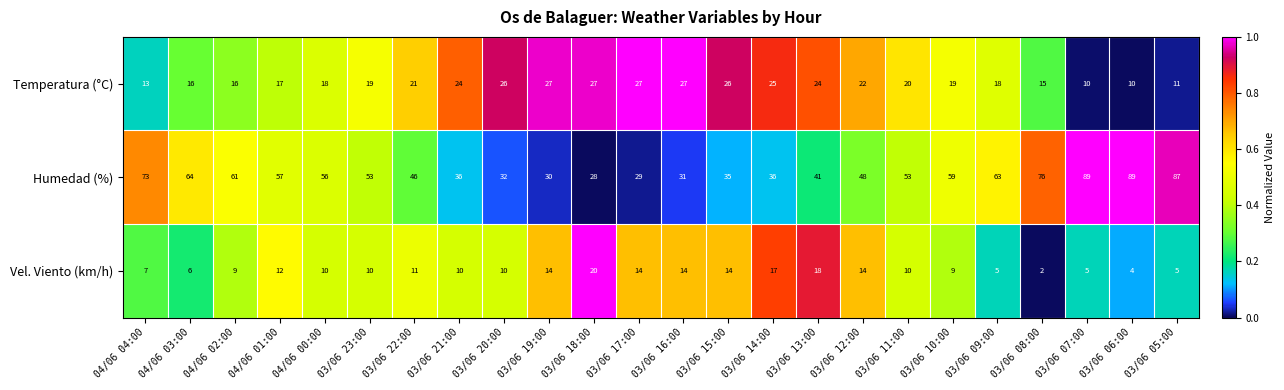

Read the Humedad (%) value at 03/06 11:00.

53